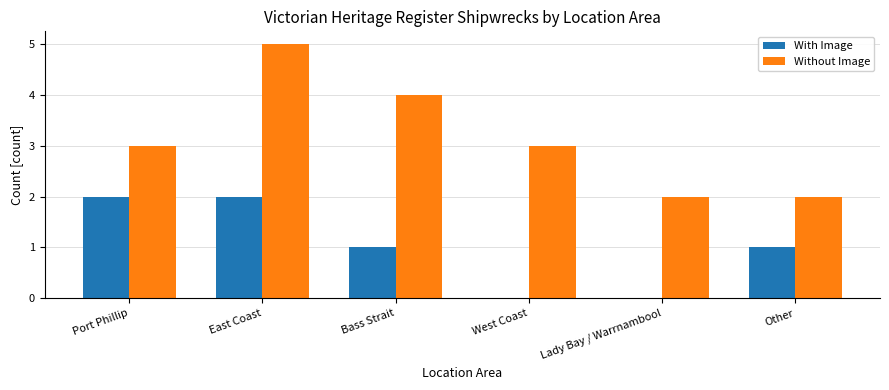

True or false: Without Image has a value of 1 at Other.

False